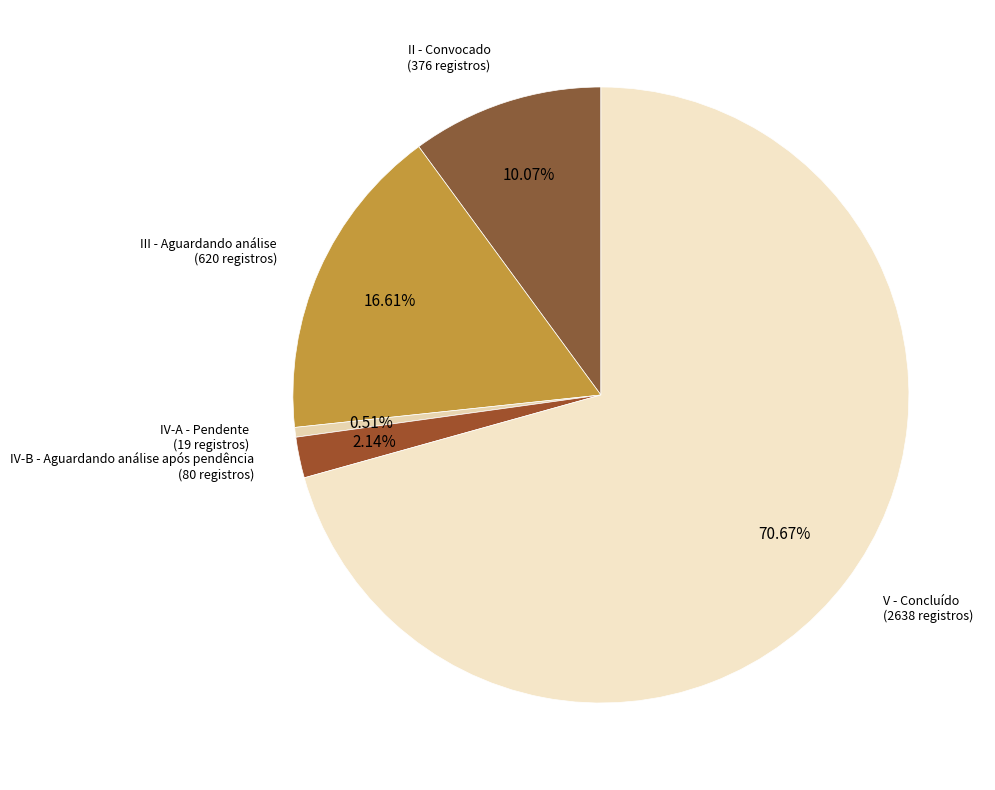

How many segments does this pie chart have?

5